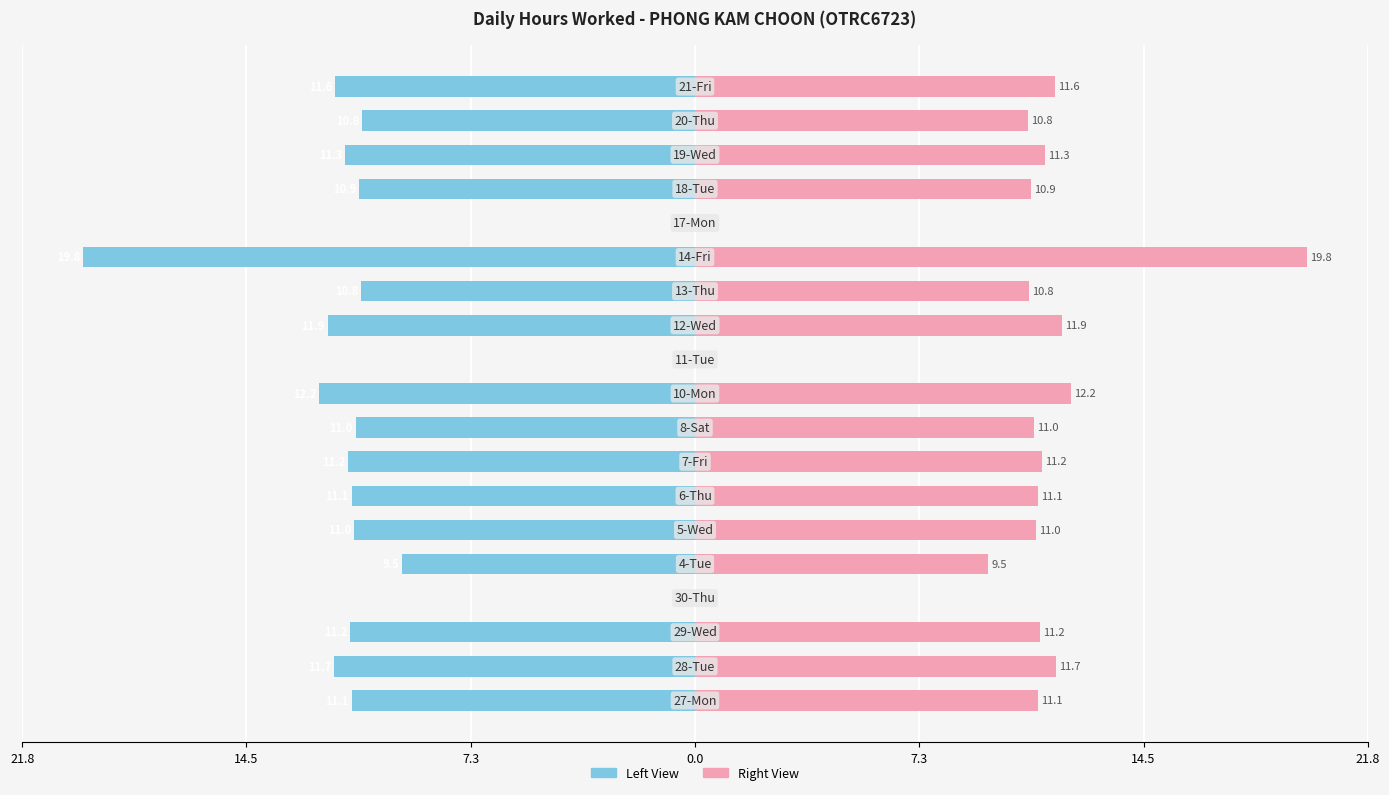

The value of Hours Worked (Right) at 0.0 is 11.1. True or false?

False